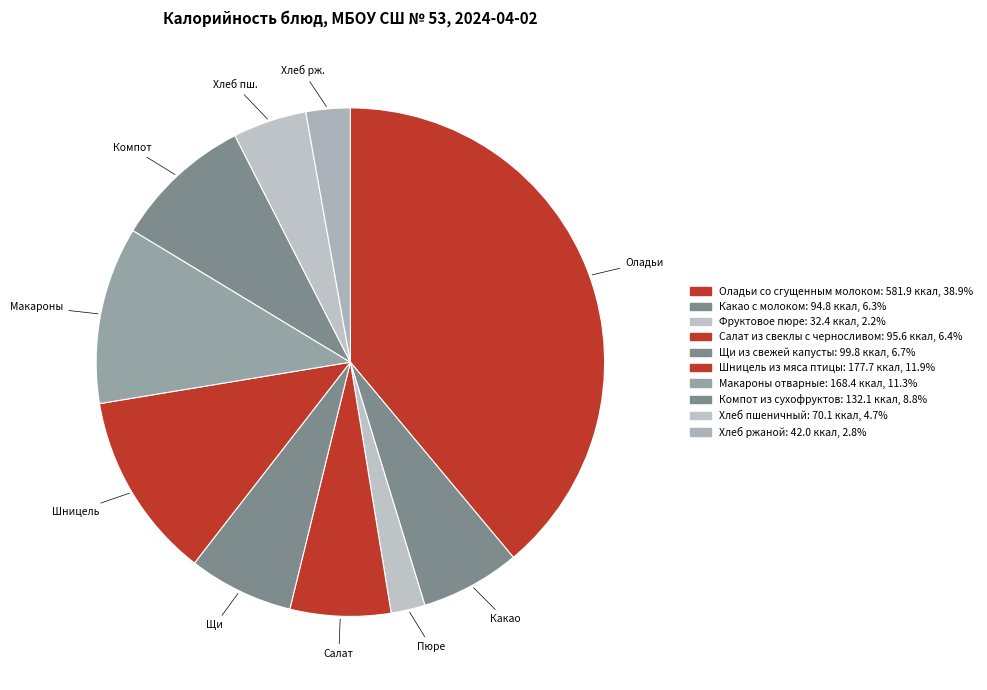

What percentage is NOT represented by Щи из свежей капусты?

93.3%